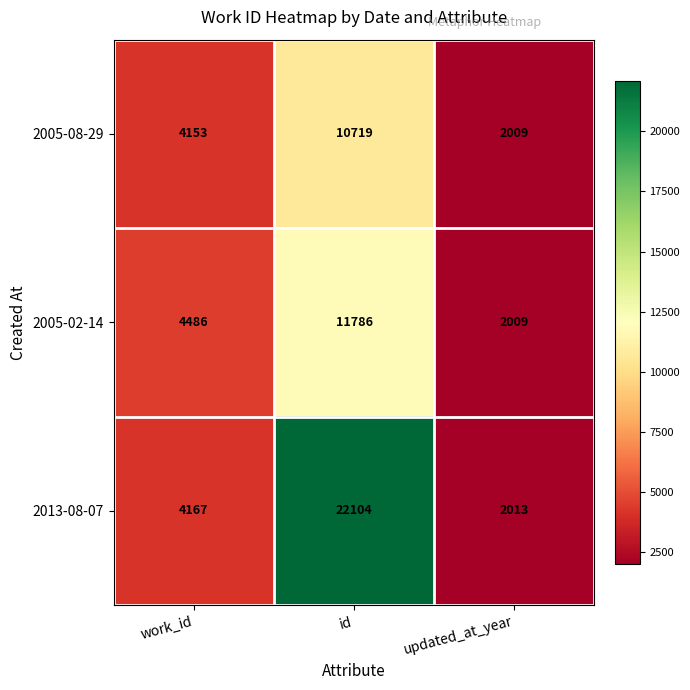

Between work_id and updated_at_year, which series saw the biggest shift?

2005-02-14